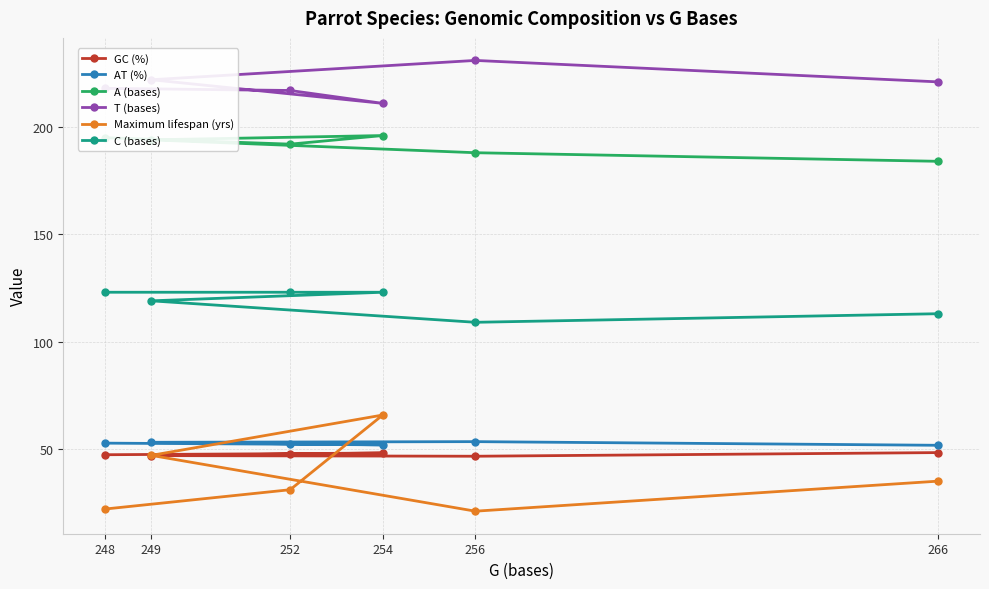

Which series has the largest total across all categories?

T (bases)